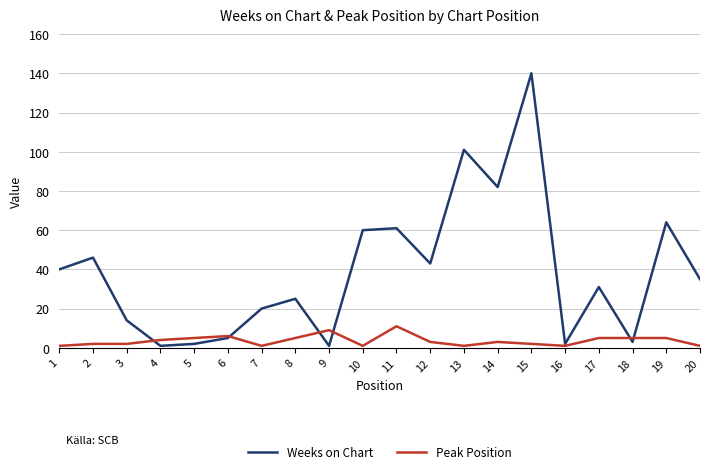

At which category is the sum across all series the highest?

15